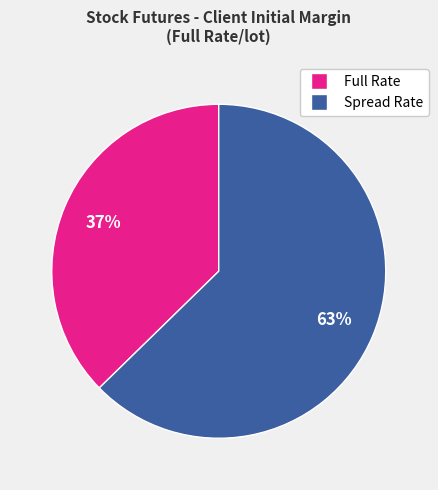

Count the number of slices in the pie.

2